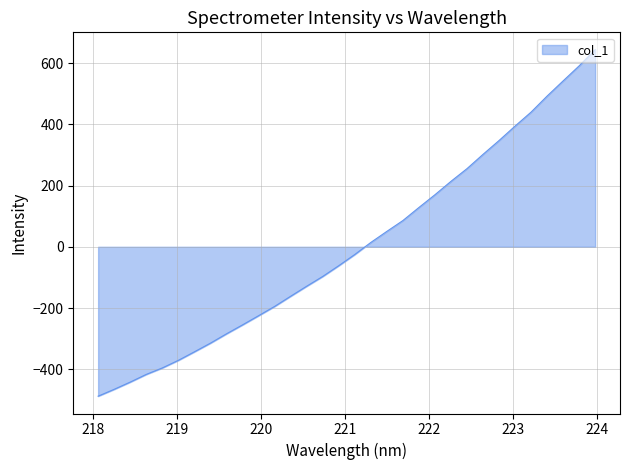

What is the minimum value shown in the chart?

-487.9